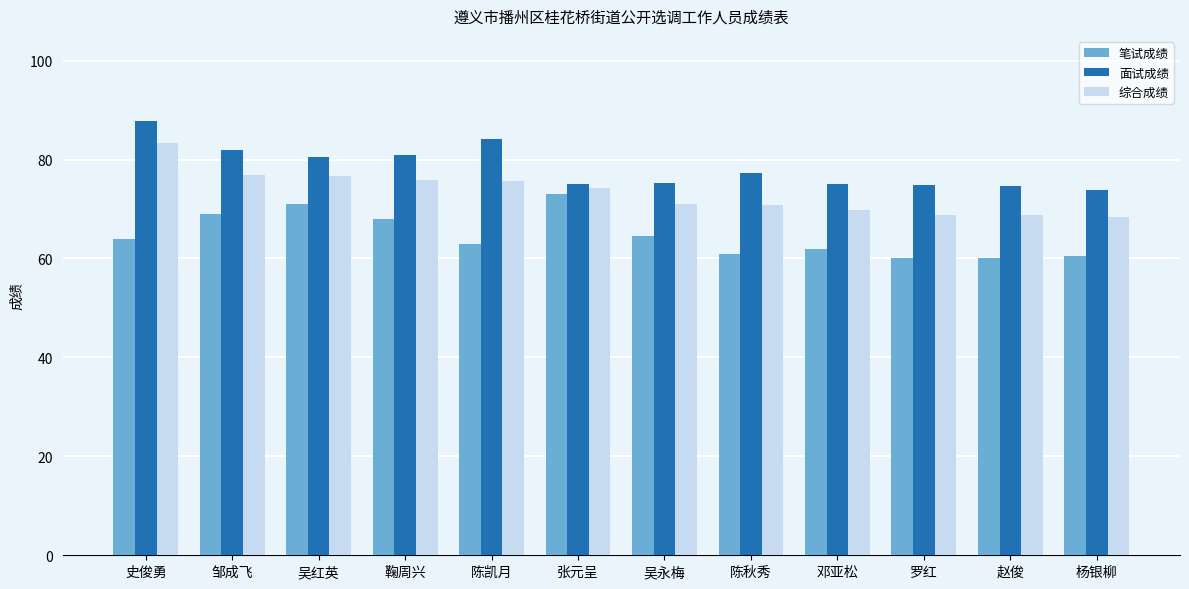

What are all the series names shown in the legend?

笔试成绩, 面试成绩, 综合成绩